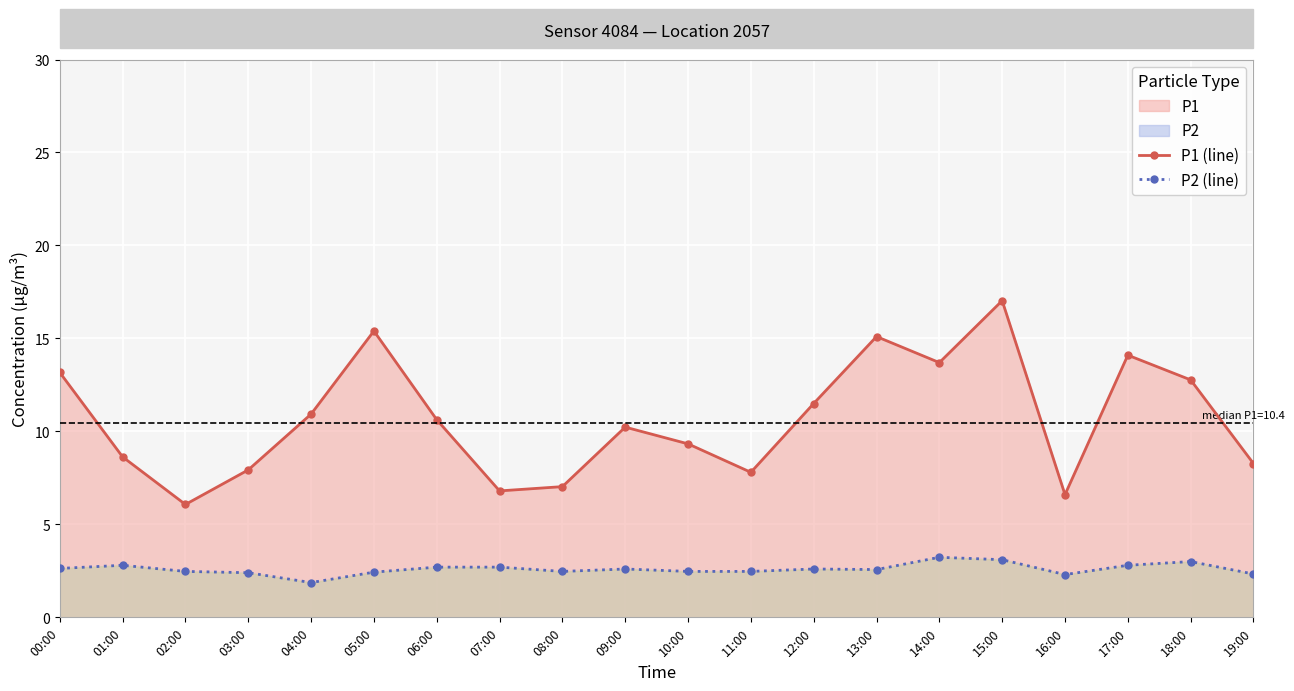

Reading left to right, extract all data points from this chart.

P1 (line): 13.2	8.6	6.1	7.9	10.9	15.4	10.6	6.8	7.0	10.2	9.3	7.8	11.5	15.1	13.7	17.0	6.6	14.1	12.8	8.3
P2 (line): 2.6	2.8	2.5	2.4	1.9	2.4	2.7	2.7	2.5	2.6	2.5	2.5	2.6	2.6	3.2	3.1	2.3	2.8	3.0	2.3